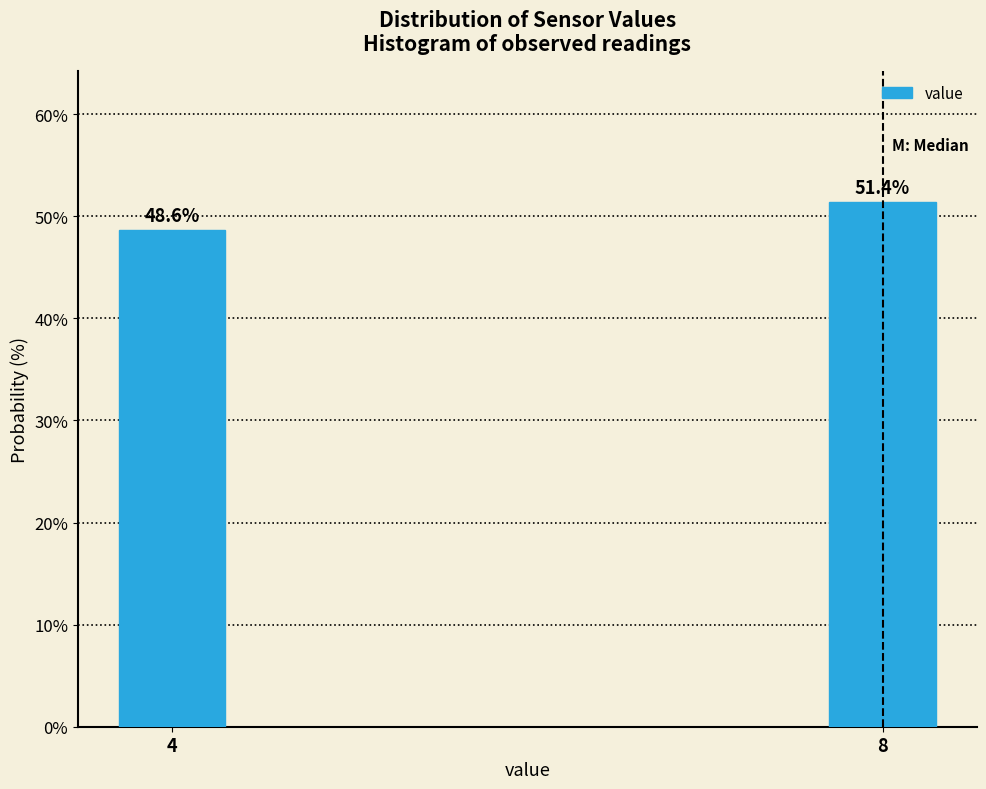

Reading left to right, what are all the values shown in this chart?

48.6	51.4